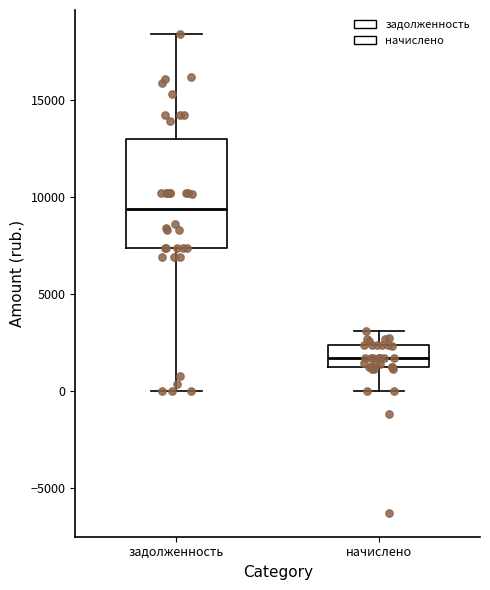

Reading left to right, read every box against the y-axis: the position of its median line, the range the box covers, and the ends of its whiskers. The values are not printed on the chart, so give them approximately, as read against the axis.

задолженность: median 9500, box 7500 to 13000, whiskers 0 to 18500
начислено: median 1500 (inside the box), box 1500 to 2500, whiskers 0 to 3000